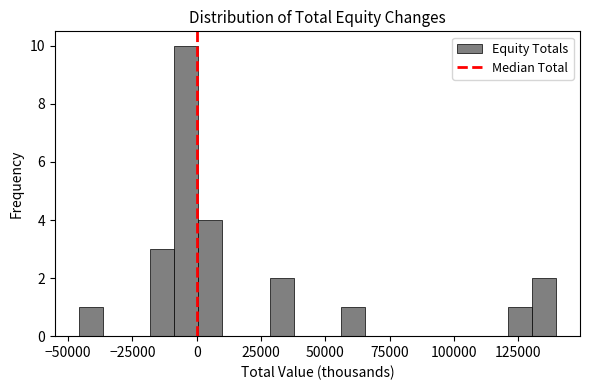

Read against the x-axis, roughly where is the centre of the tallest bar?

-5000